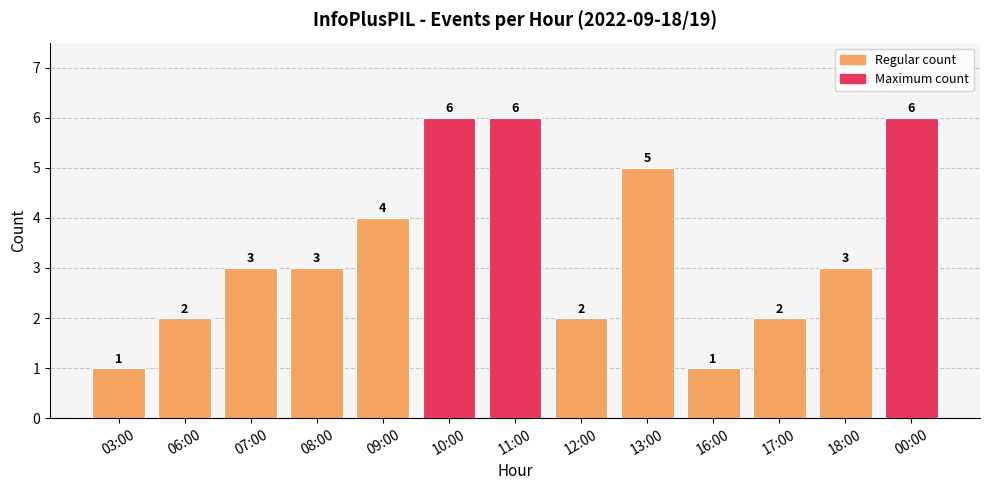

The chart shows a value of 2 at 11:00. True or false?

False